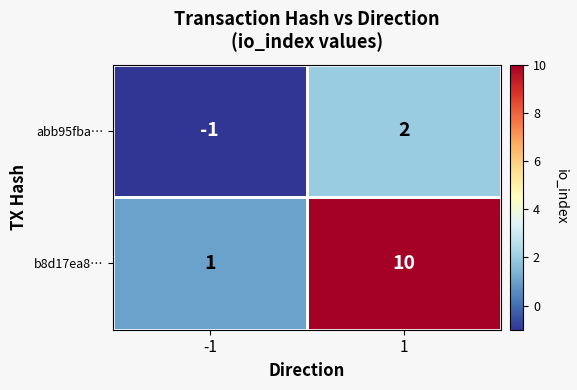

How many positive values does the abb95fba… series have?

1